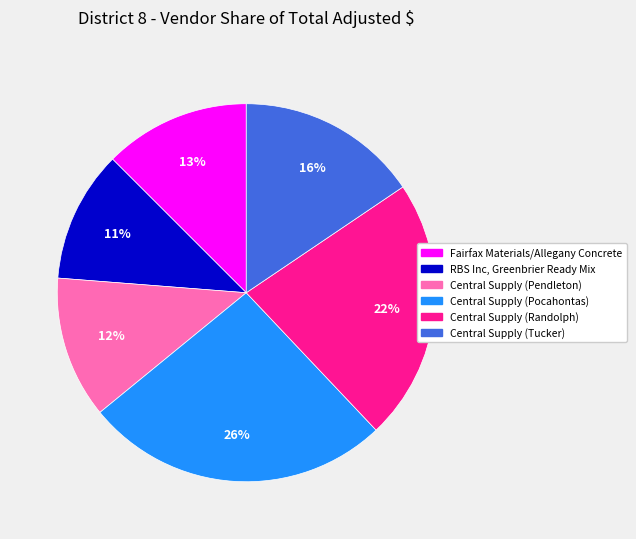

To the nearest percent, what is the difference between the largest and smallest slice percentages?

15%